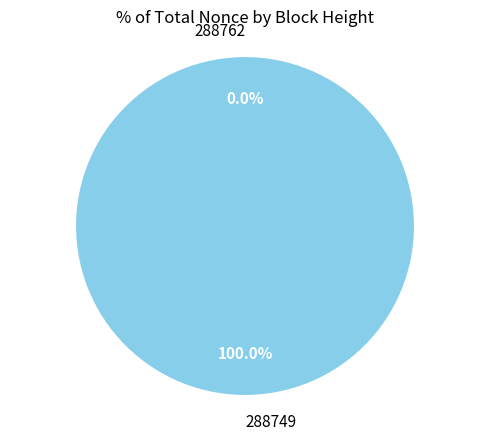

Is 288749 the majority of the pie?

Yes